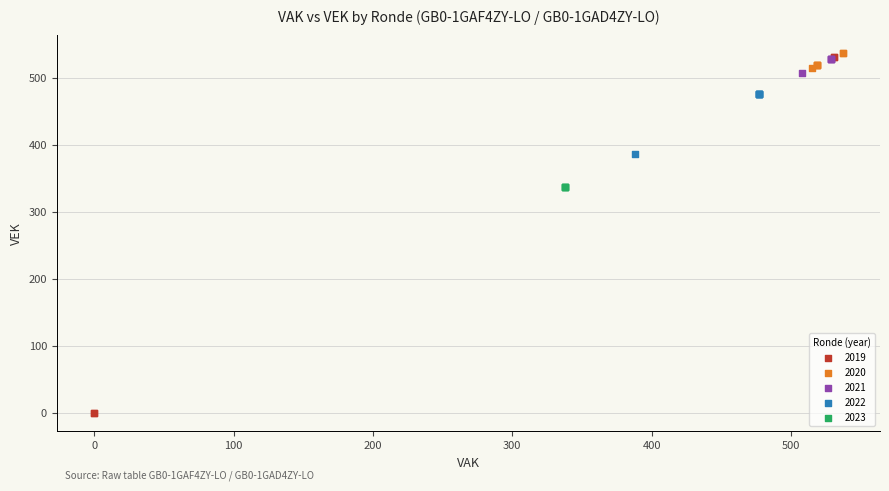

Which series reaches the minimum Y coordinate?

2019